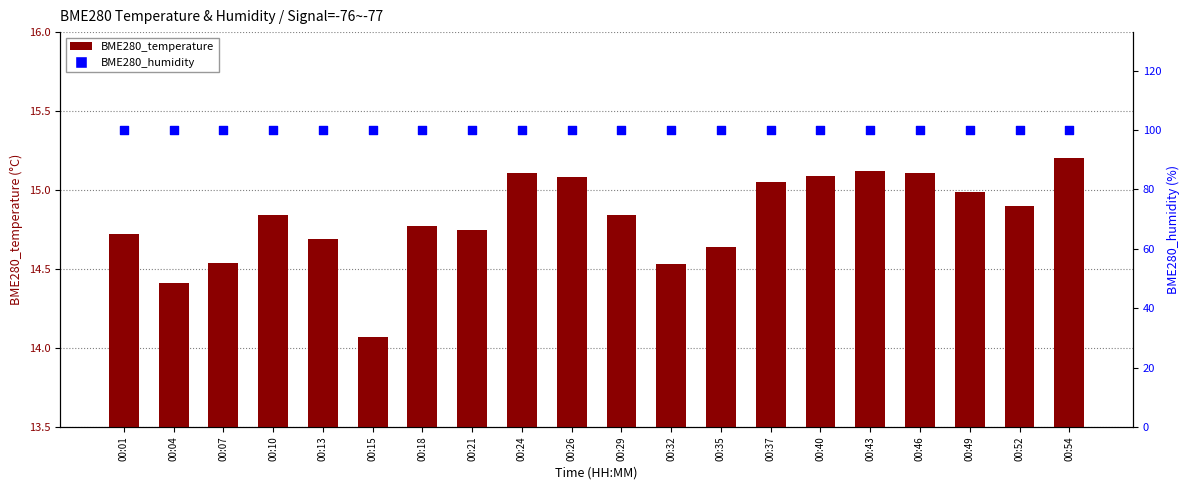

Which series has the largest Y range (max minus min)?

BME280_temperature